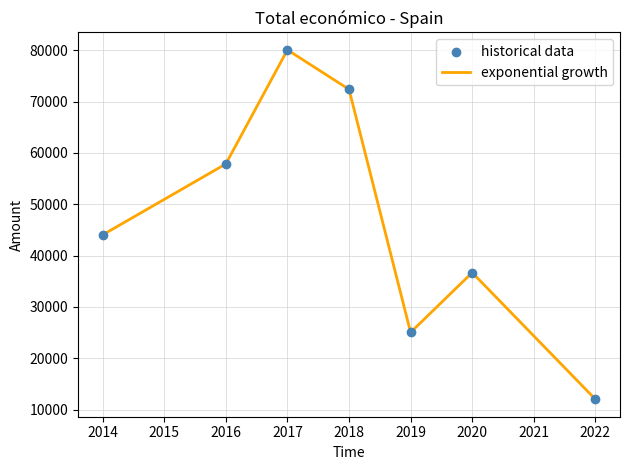

What is the change in value from 2014 to 2022?

-32032.0